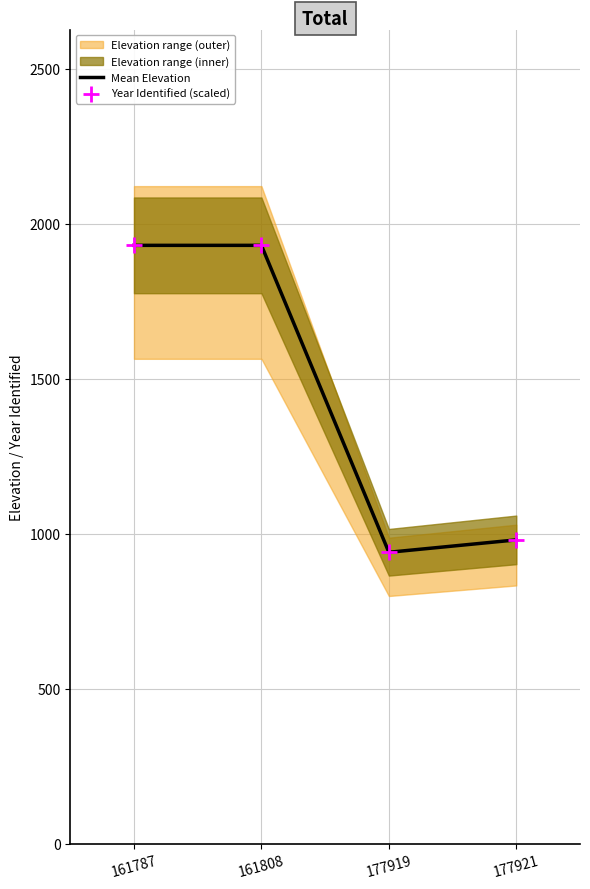

True or false: Mean Elevation has more than 2 points higher than both neighbors.

False